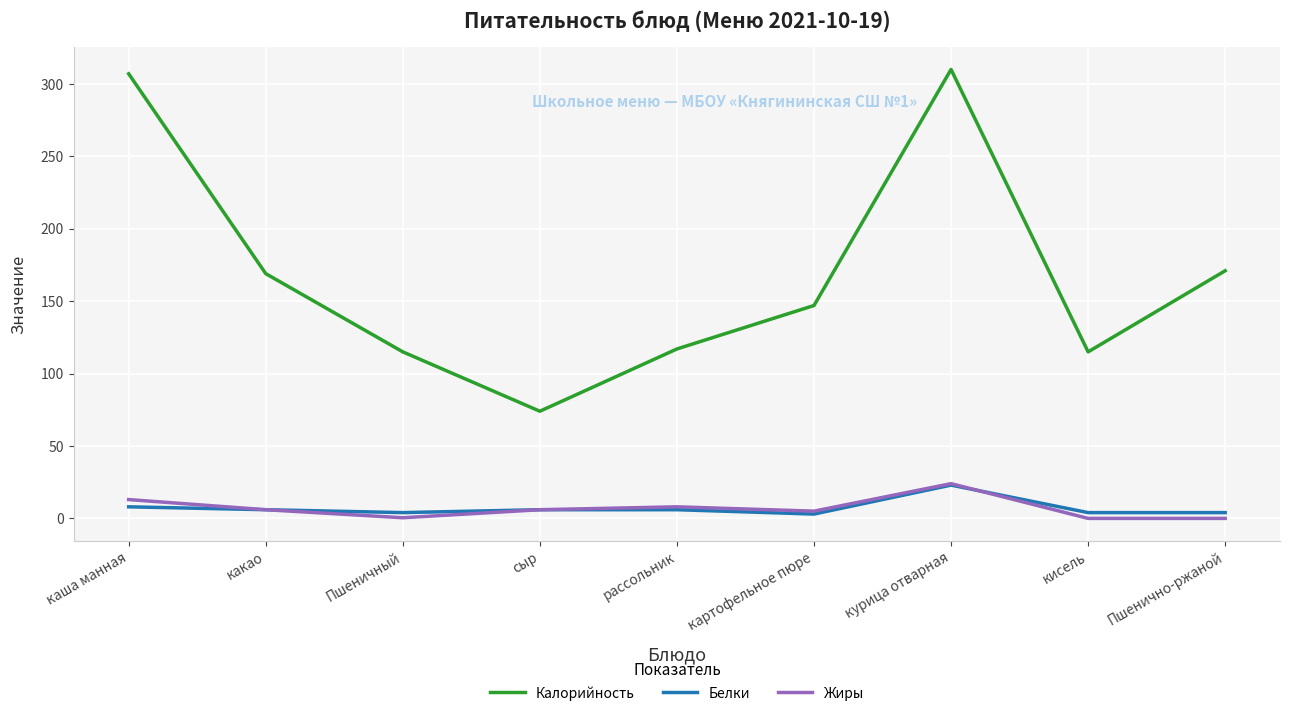

What is the difference between the Калорийность values at рассольник and кисель?

2.0